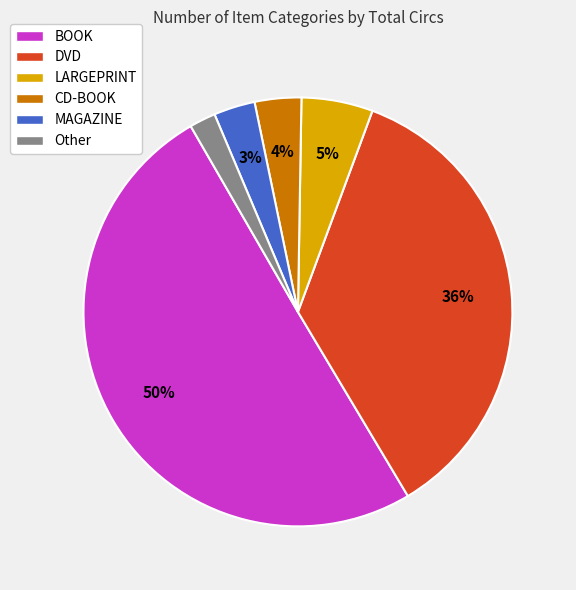

To the nearest percent, what is the difference between the largest and smallest slice percentages?

48%